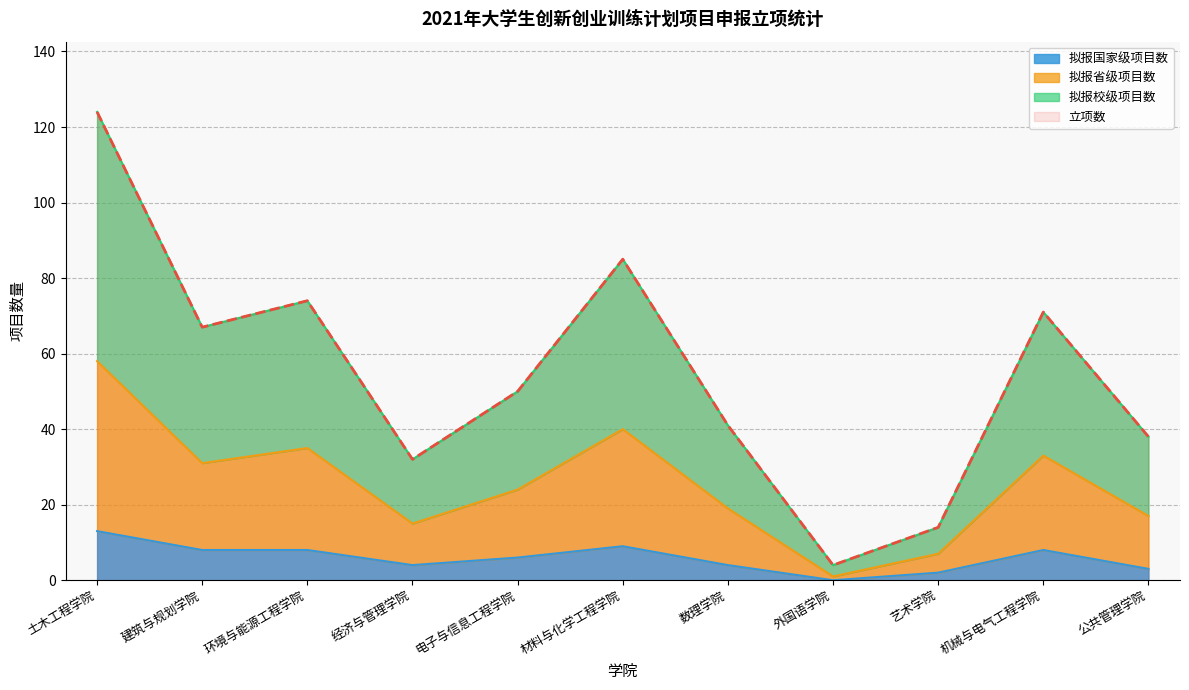

The value of 拟报国家级项目数 at 土木工程学院 is 4. True or false?

False